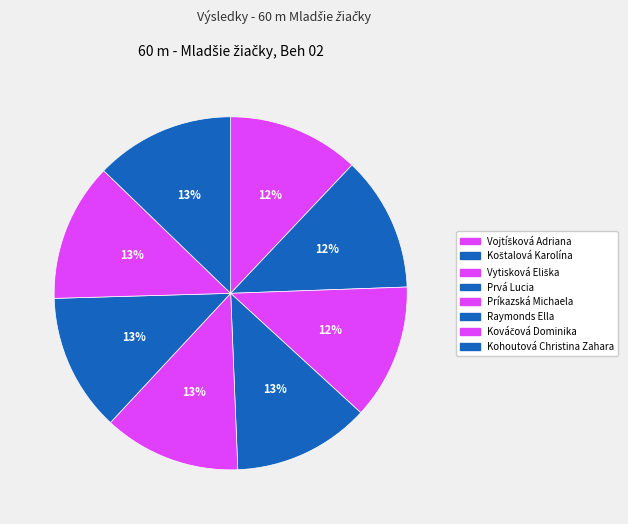

Does any single category account for the majority?

No